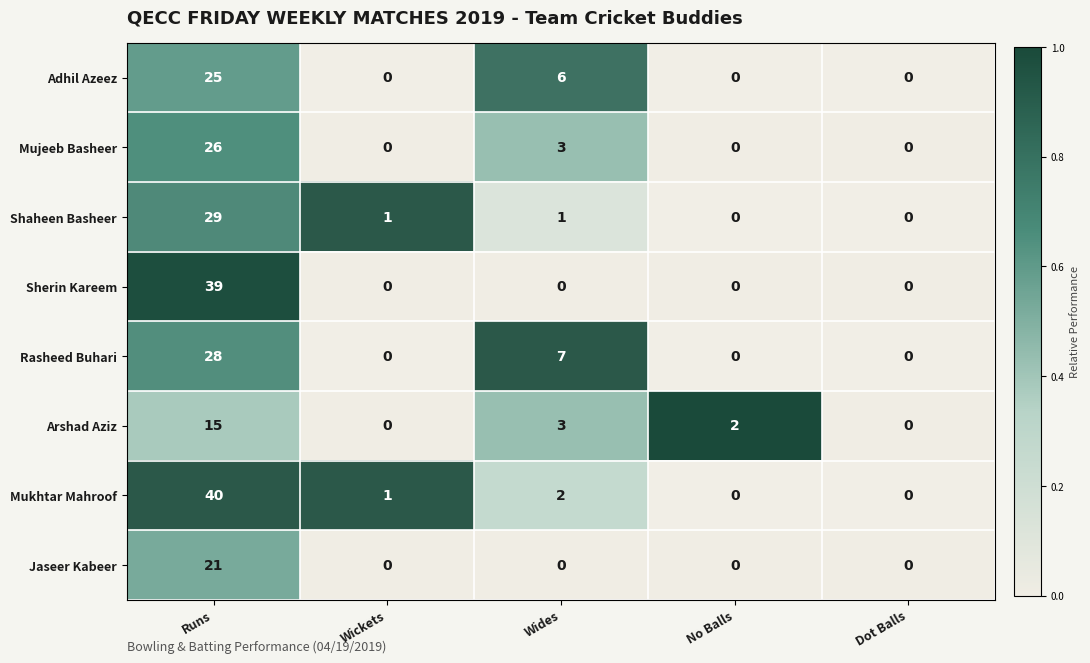

Rank the series by their maximum value, from lowest to highest.

Arshad Aziz, Jaseer Kabeer, Adhil Azeez, Mujeeb Basheer, Rasheed Buhari, Shaheen Basheer, Sherin Kareem, Mukhtar Mahroof